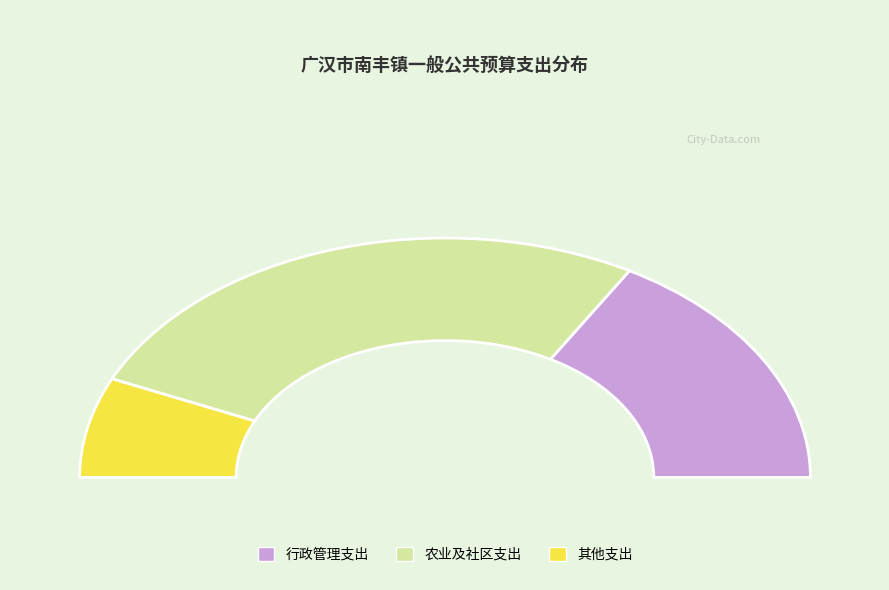

The 其他政府办公厅（室）及相关机构事务支出 slice represents 14% of the pie. True or false?

False